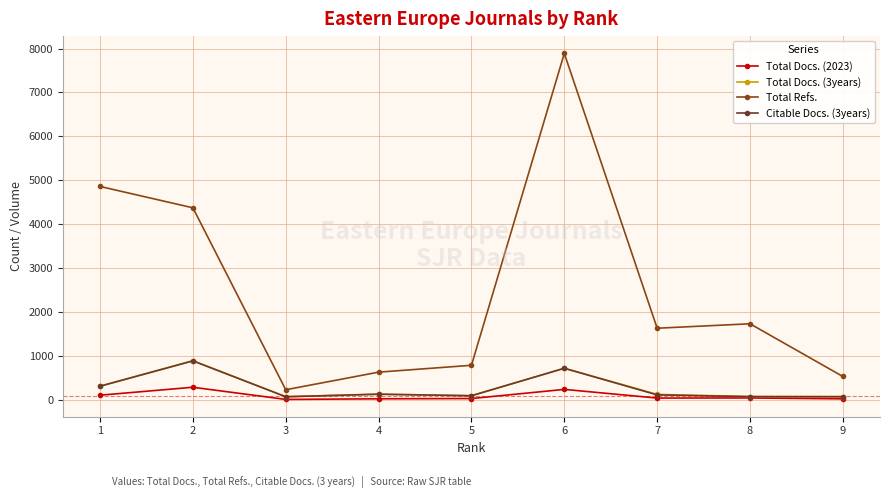

Is it true that Total Docs. (3years) equals 77 at 8?

True